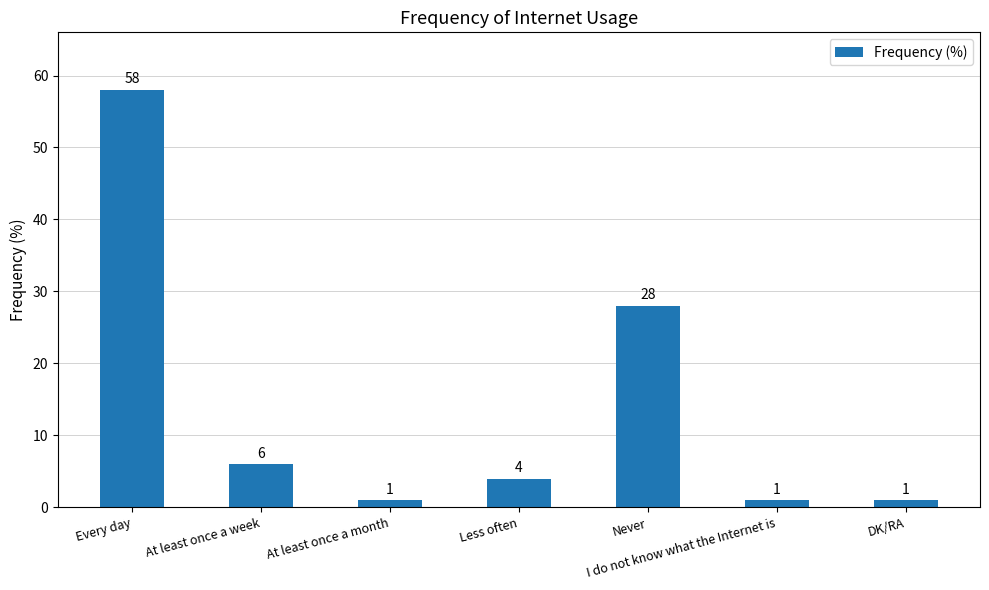

How many values are below 4?

3